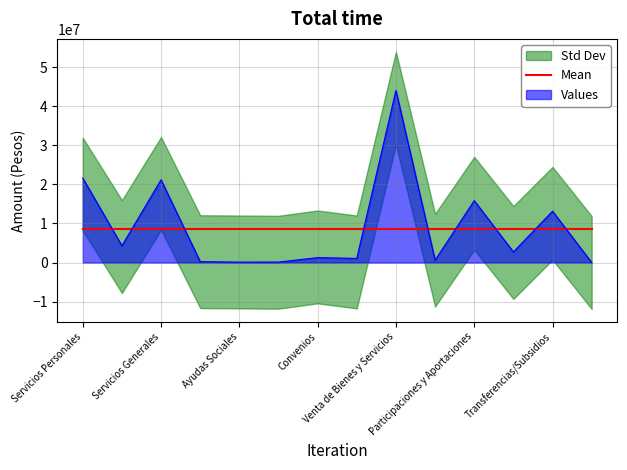

At which label is the value closest to 22016029?

Servicios Personales